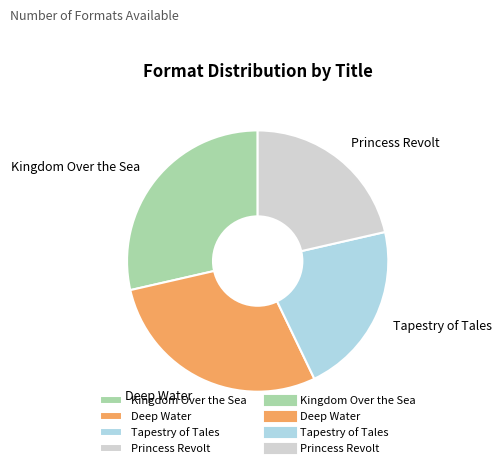

Is Tapestry of Tales the majority of the pie?

No